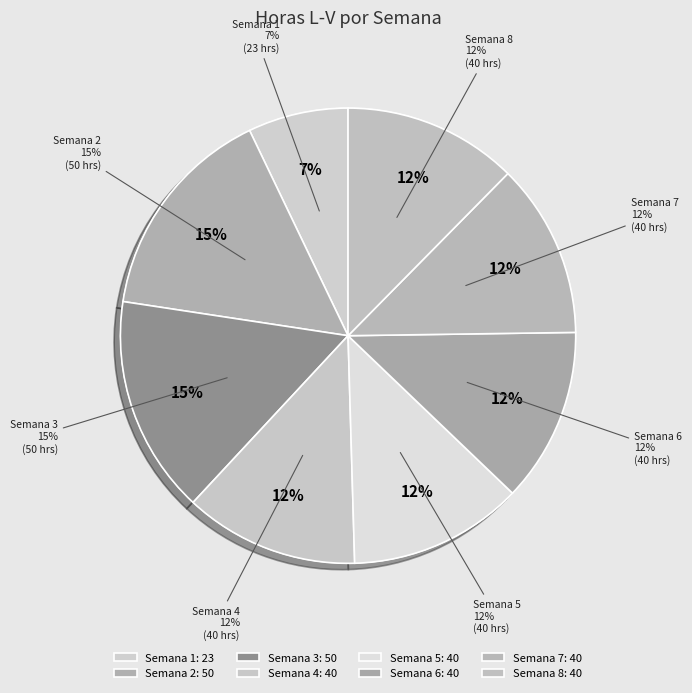

To the nearest percent, what is the difference between the largest and smallest slice percentages?

8%